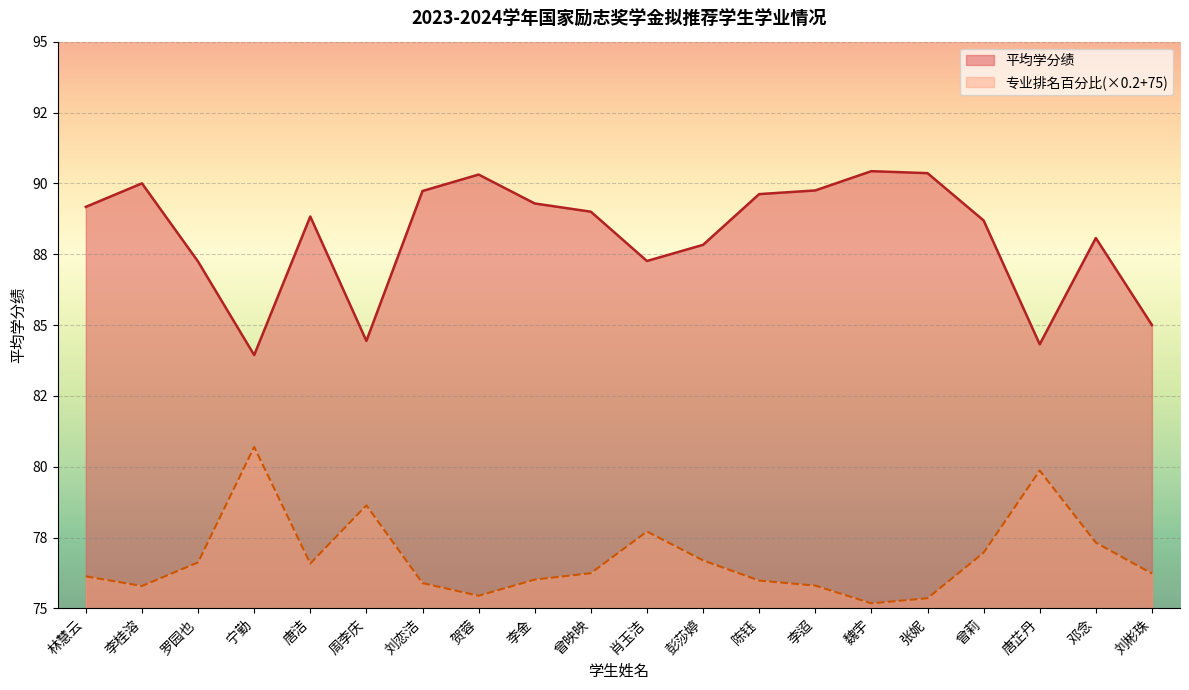

Which has a higher value, 彭莎婷 or 林慧云?

林慧云